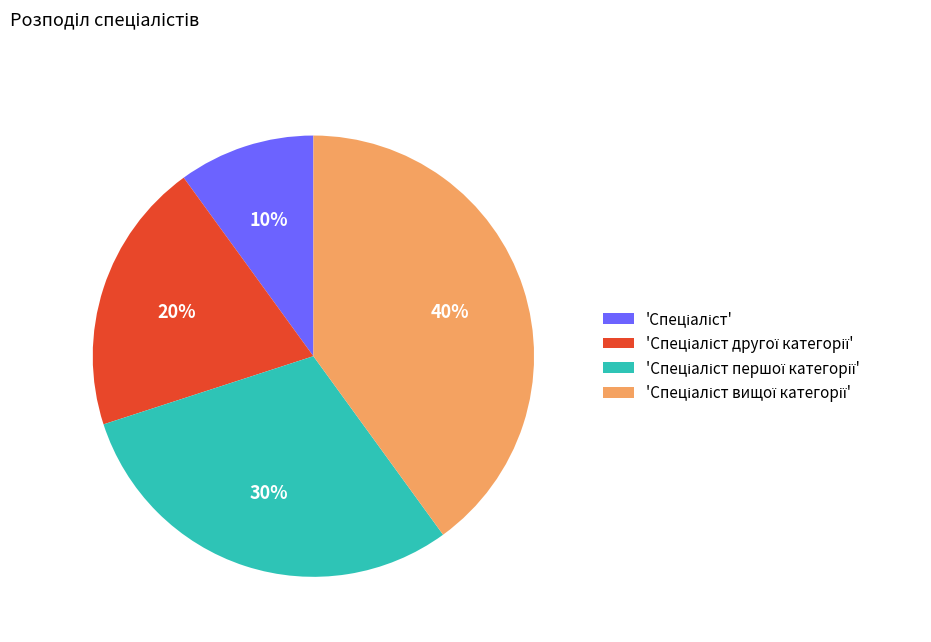

To the nearest percent, what is the average slice percentage?

25%